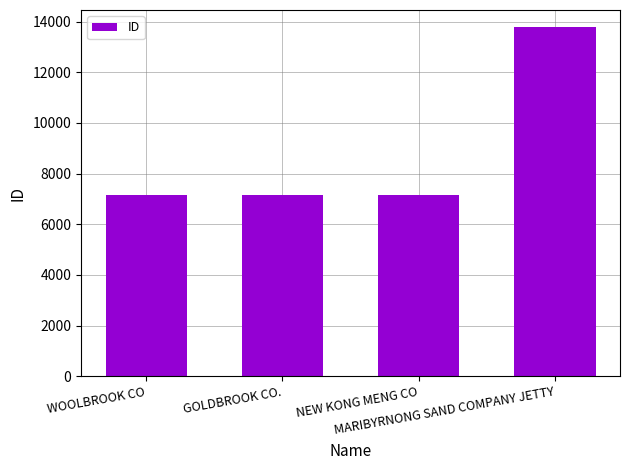

What is the greatest value displayed?

13774